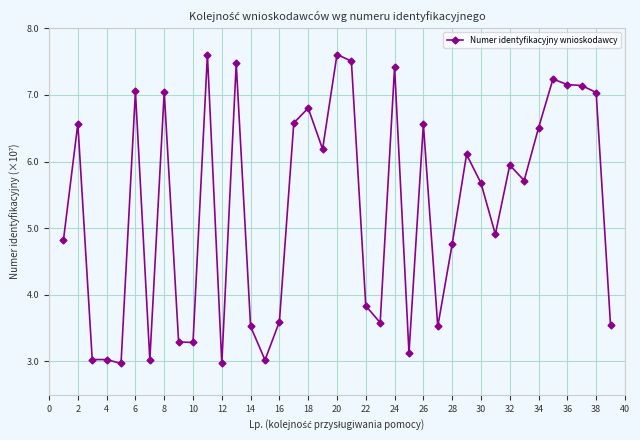

Is this an area chart (filled region under the line)?

No